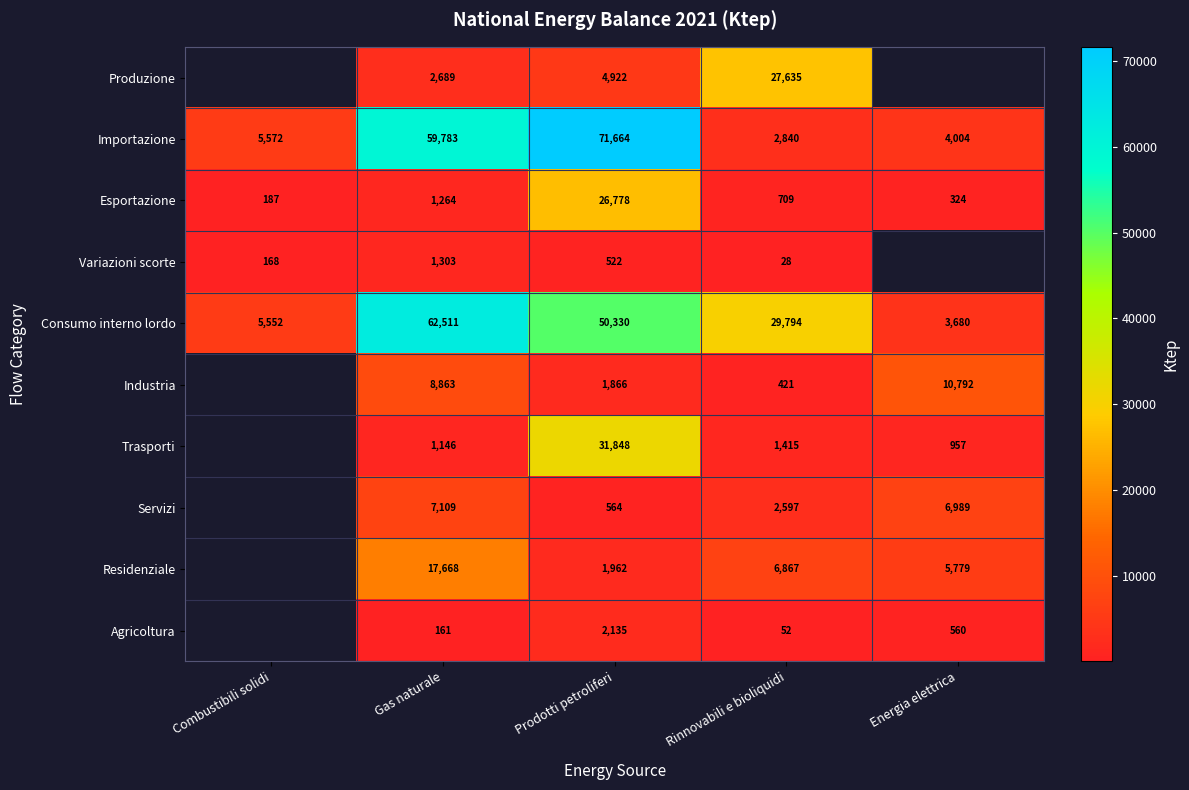

What is the difference between the highest and lowest values at Gas naturale?

62350